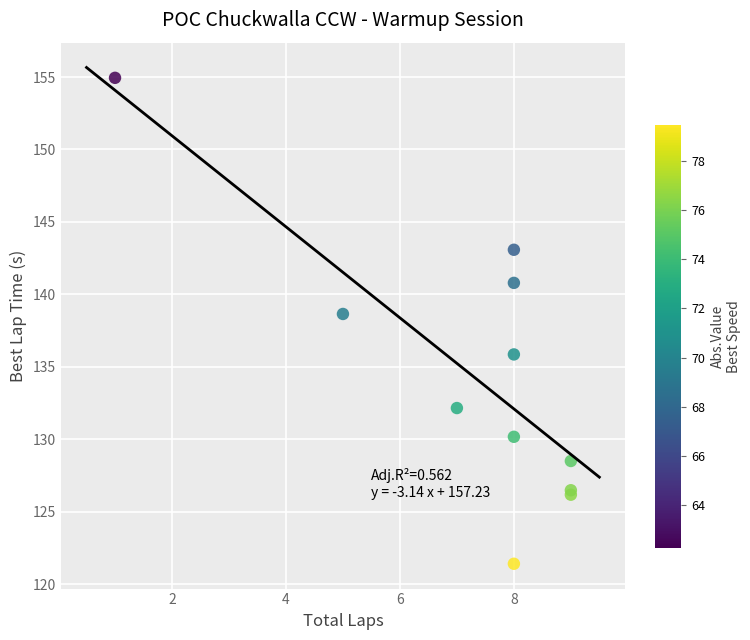

What Y value in the scatter plot is closest to 138?

138.6